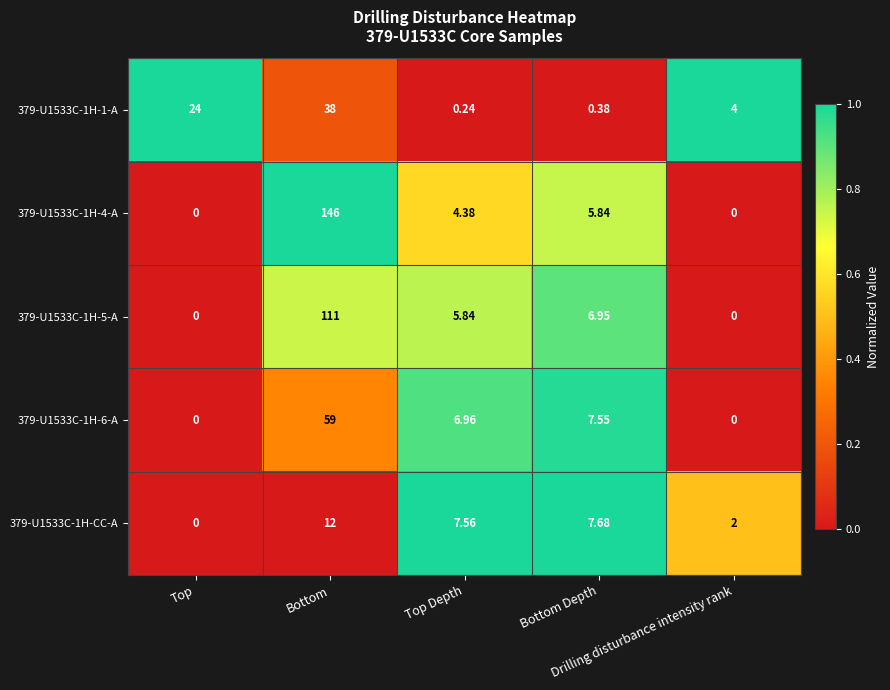

How many values in 379-U1533C-1H-5-A are above zero?

3